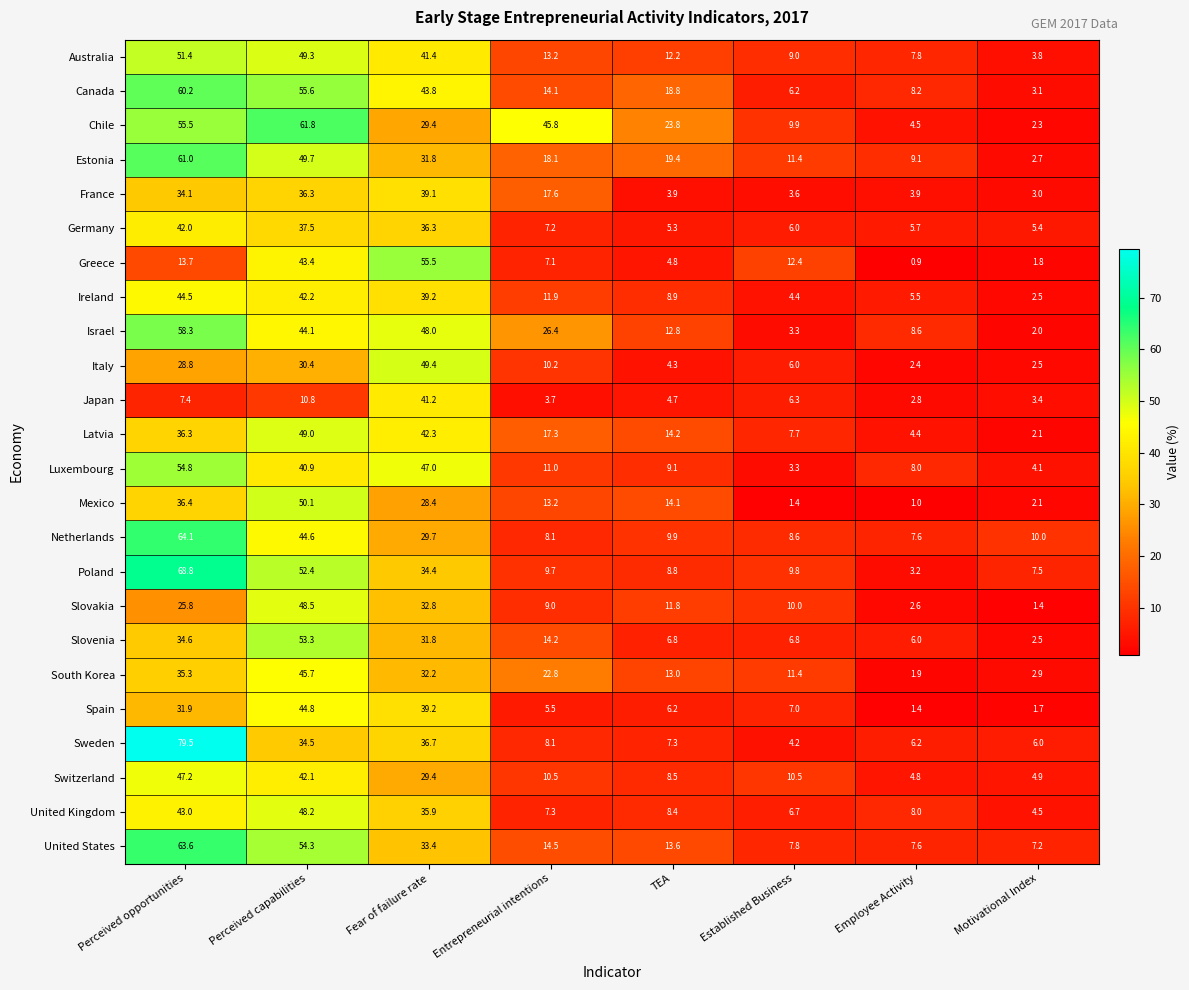

True or false: Italy has a value of 74.1 at Fear of failure rate.

False